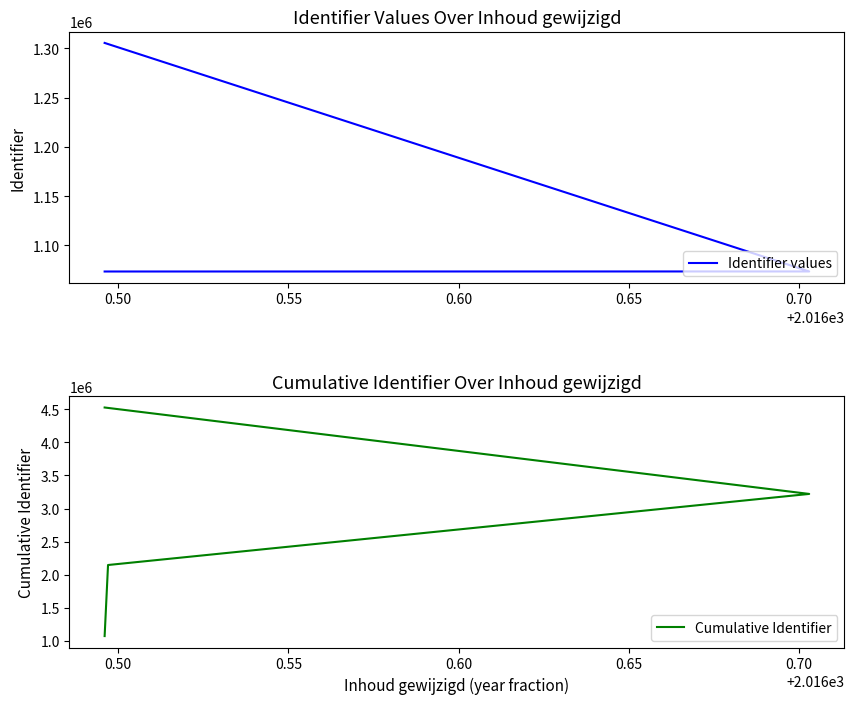

How many categories are shown in the chart?

4